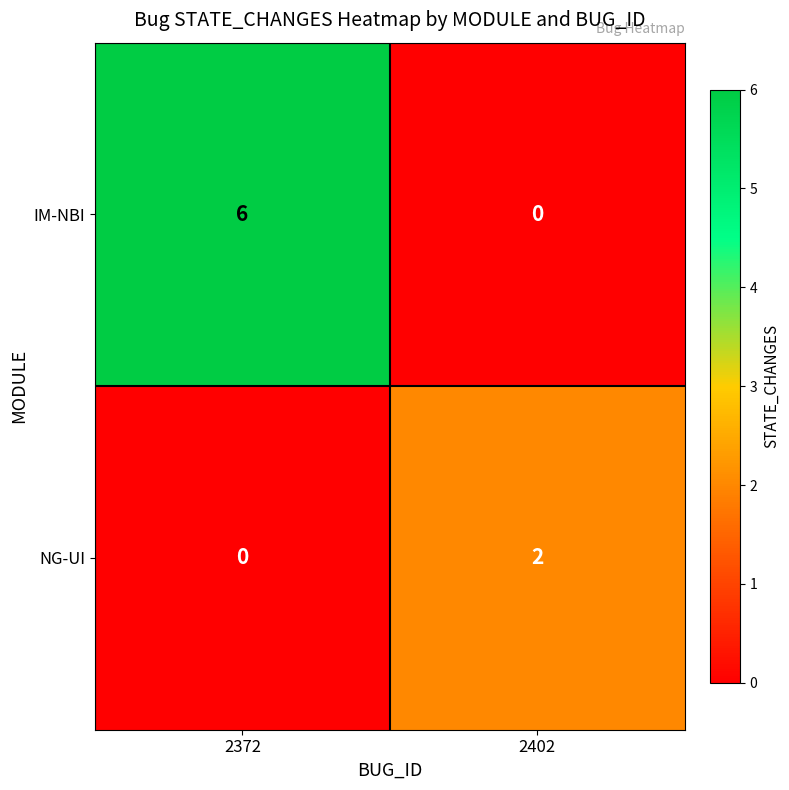

Reading right to left, list all the values displayed in this chart.

IM-NBI: 0	6
NG-UI: 2	0